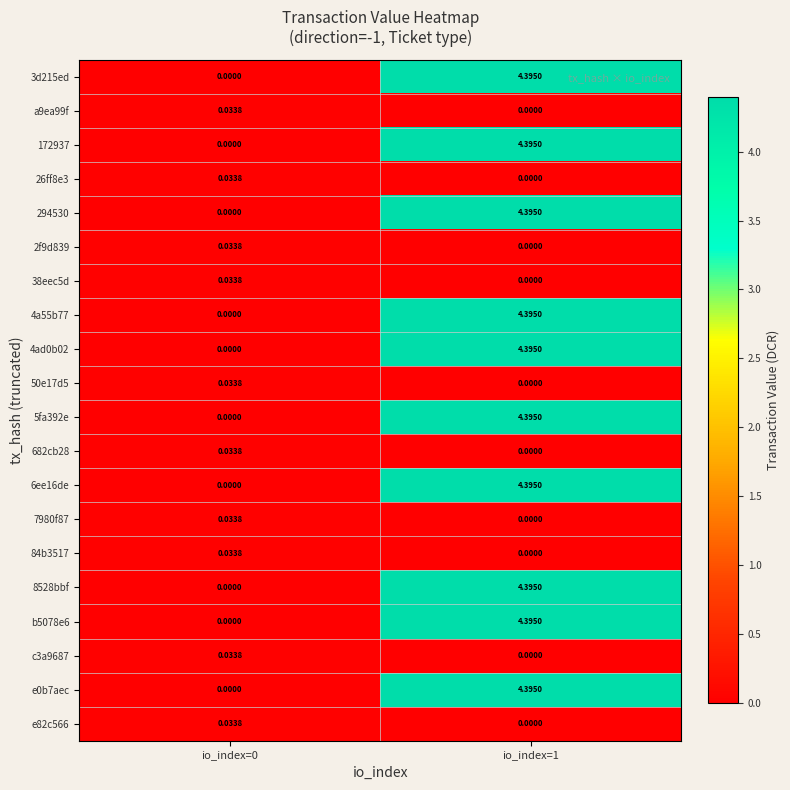

At how many categories does at least one series exceed 4?

1